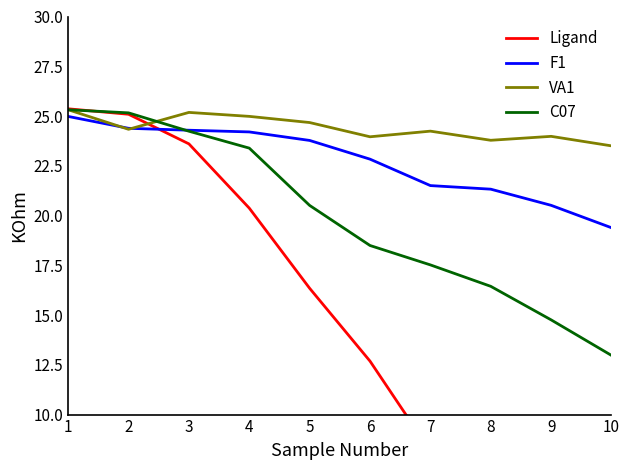

Which label corresponds to the smallest value in the chart?

10